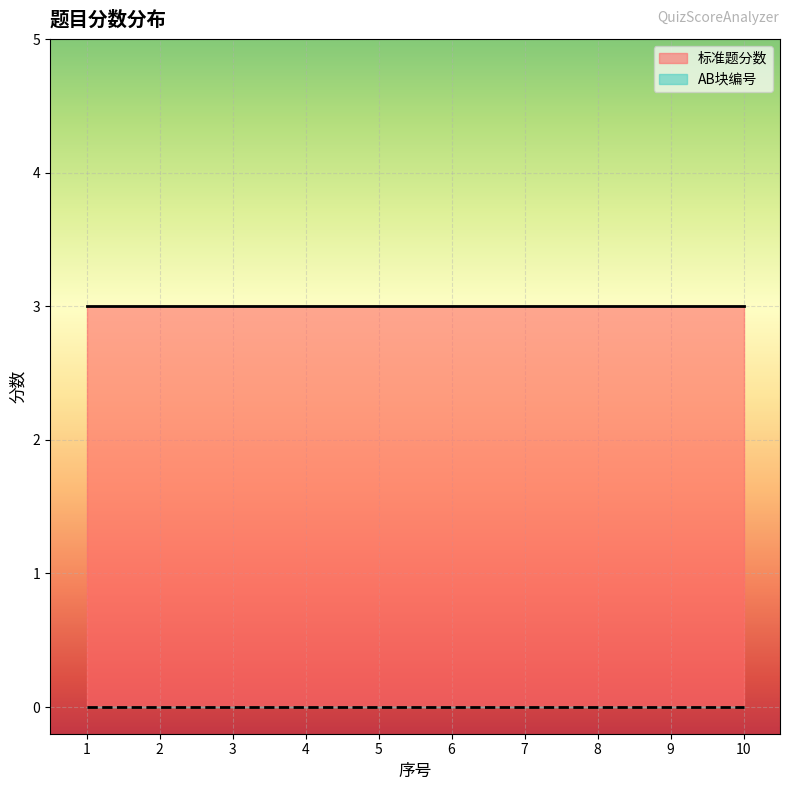

At how many categories does at least one series exceed 0?

10